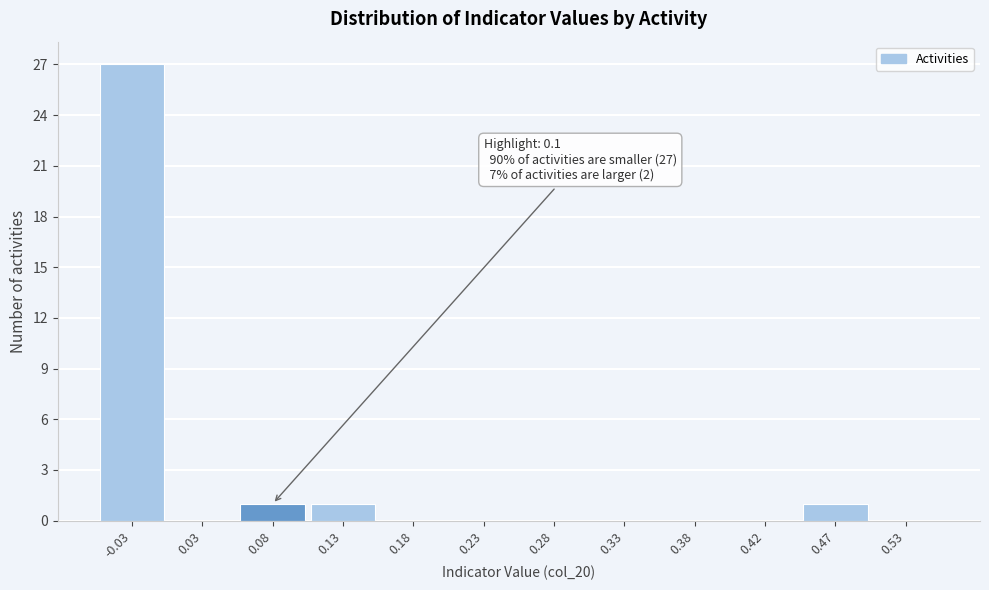

Reading left to right, what are all the values shown in this chart?

-0.03=27	0.03=0	0.08=1	0.13=1	0.18=0	0.23=0	0.28=0	0.33=0	0.38=0	0.42=0	0.47=1	0.53=0